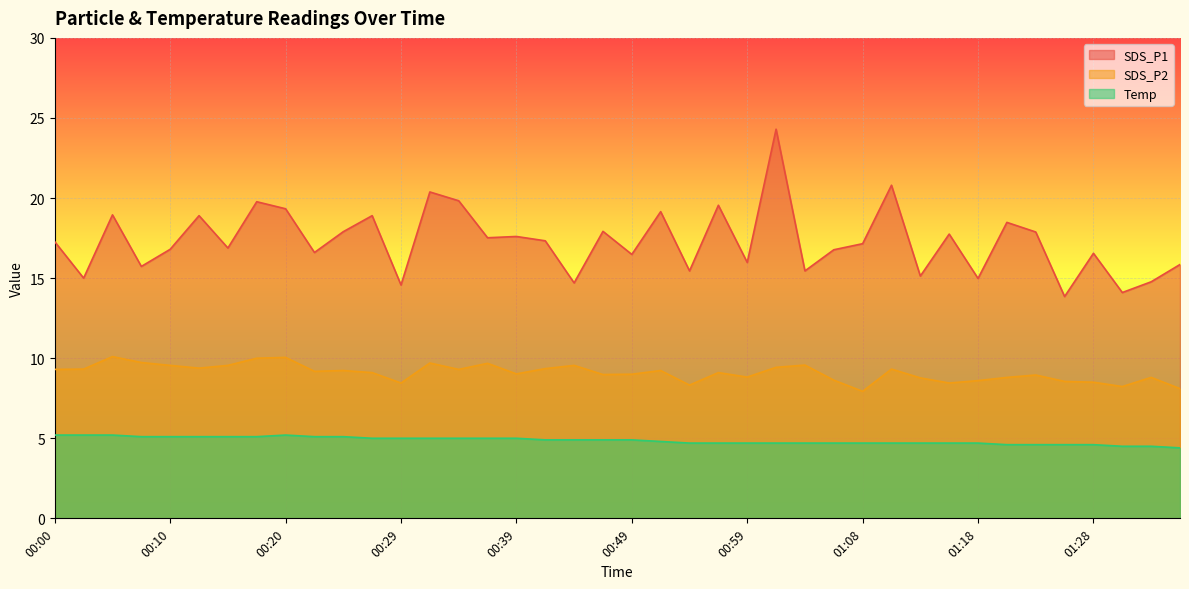

Read the Temp value at 00:59.

4.7